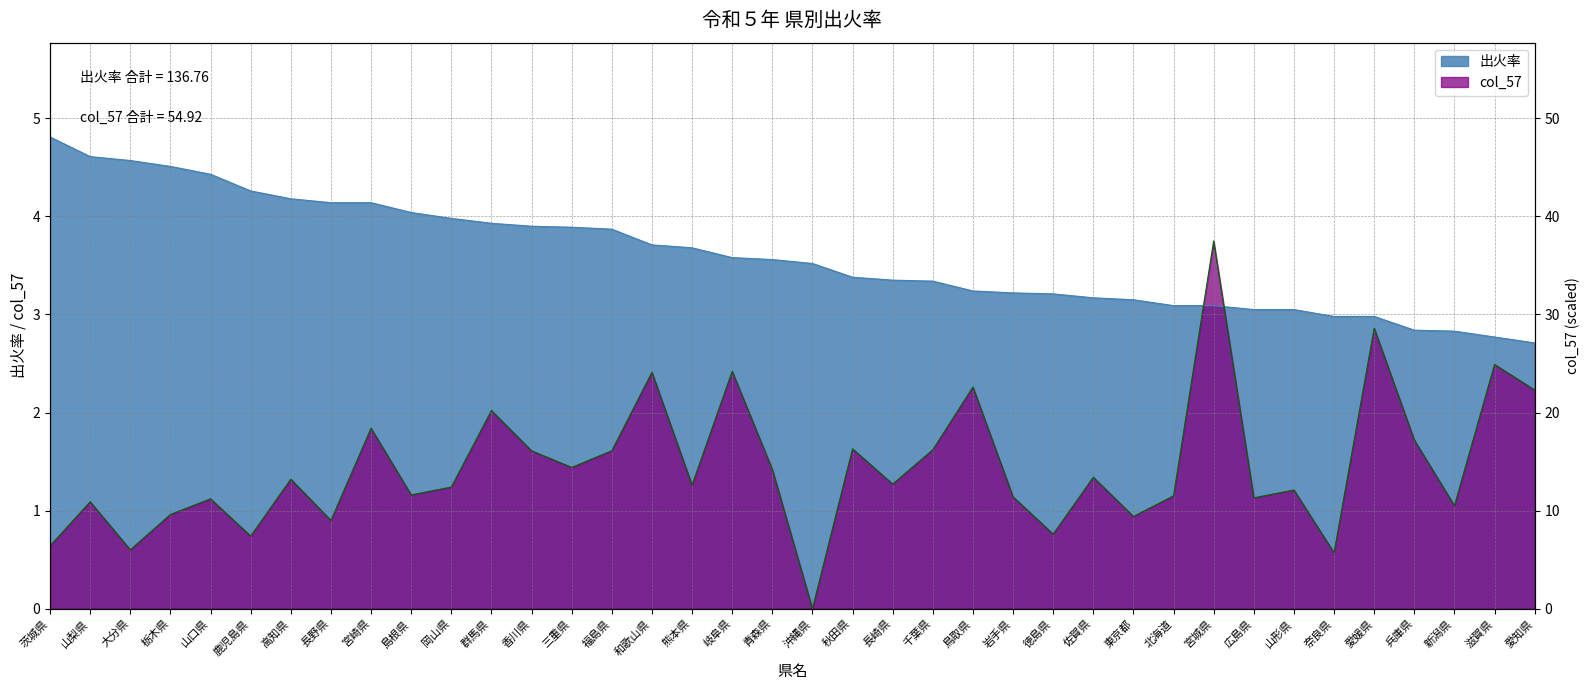

The 出火率 series shows 2.8 at 新潟県. True or false?

True